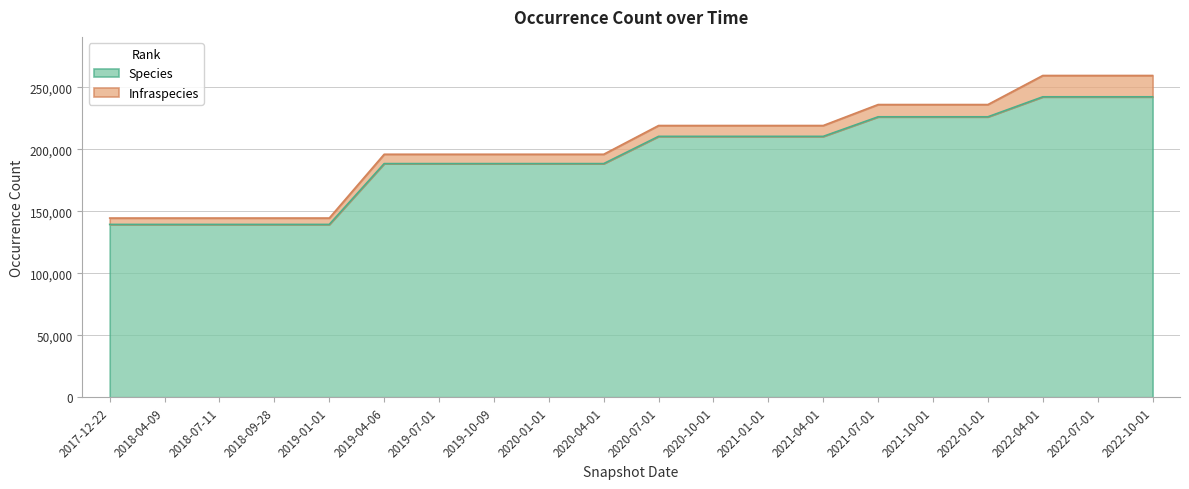

What is the average value?

194392